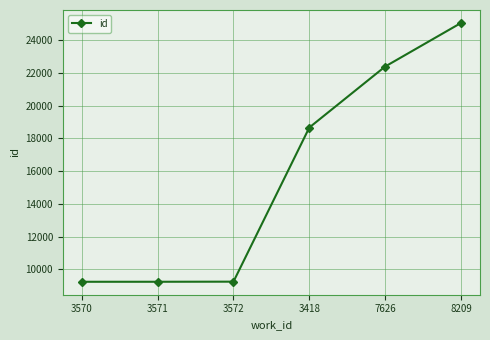

What is the average value?

15637